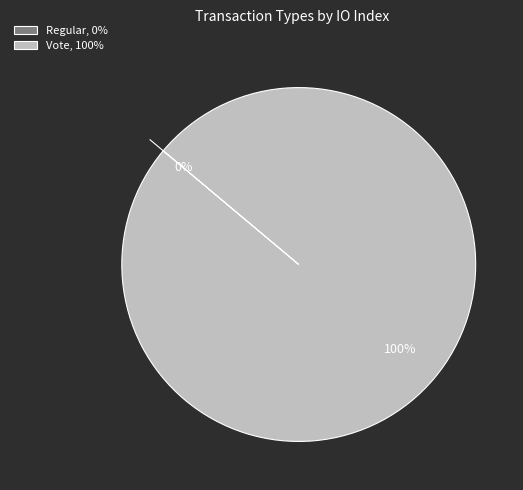

Is there any slice that represents more than half of the pie?

Yes